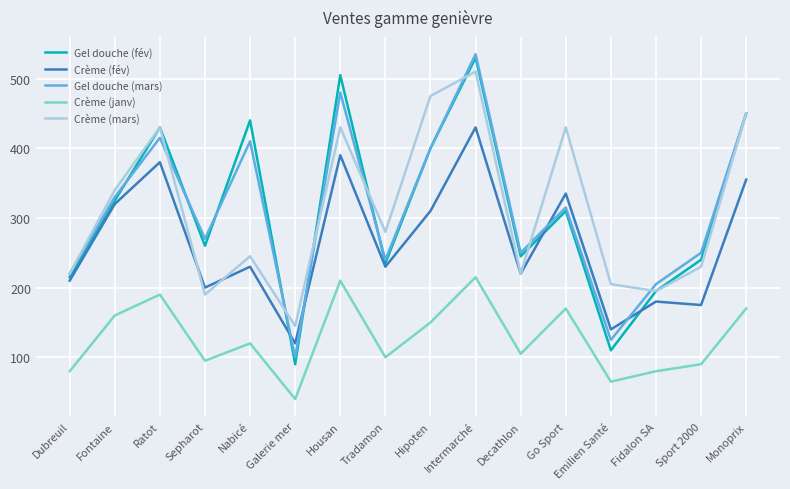

The value of Gel douche (fév) at Emilien Santé is 110. True or false?

True